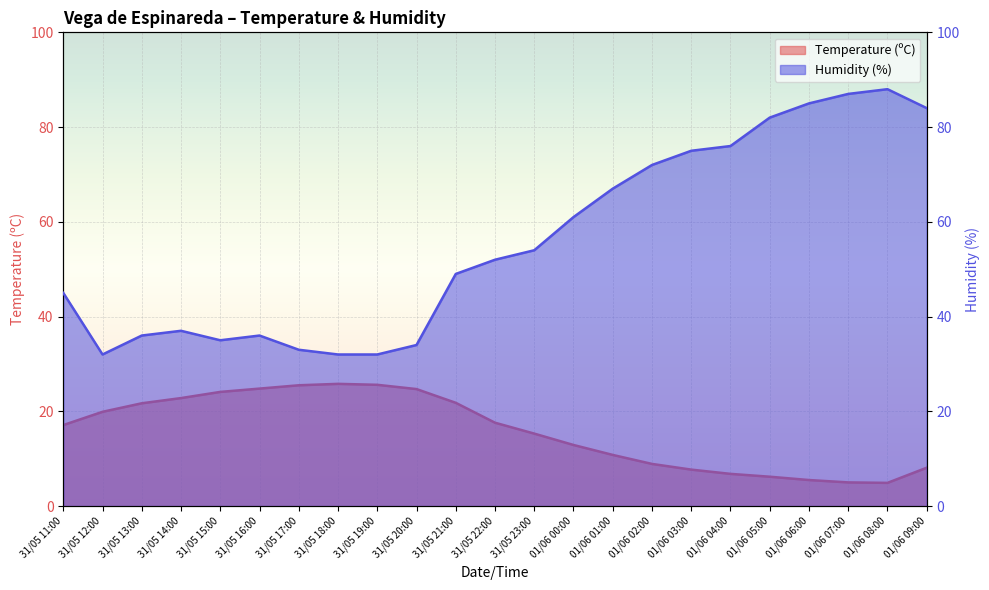

How many data points in Humidity (%) are less than 52?

11